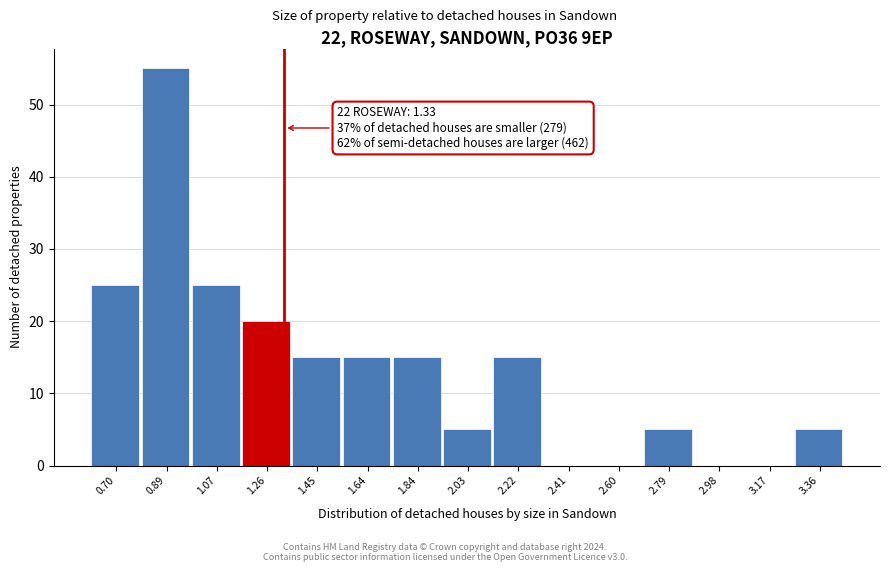

Over which range of the x-axis is the bar tallest?

0.79 to 0.98